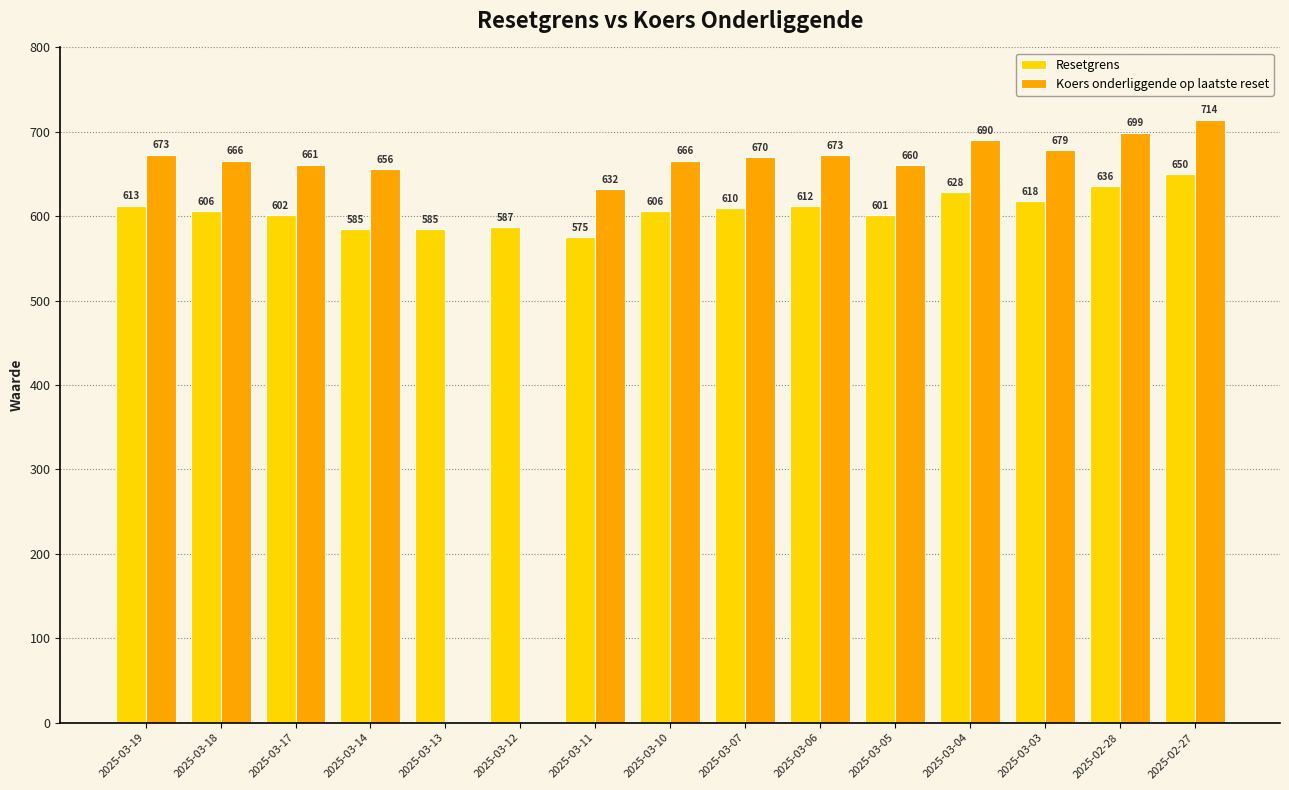

What are all the series names shown in the legend?

Resetgrens, Koers onderliggende op laatste reset